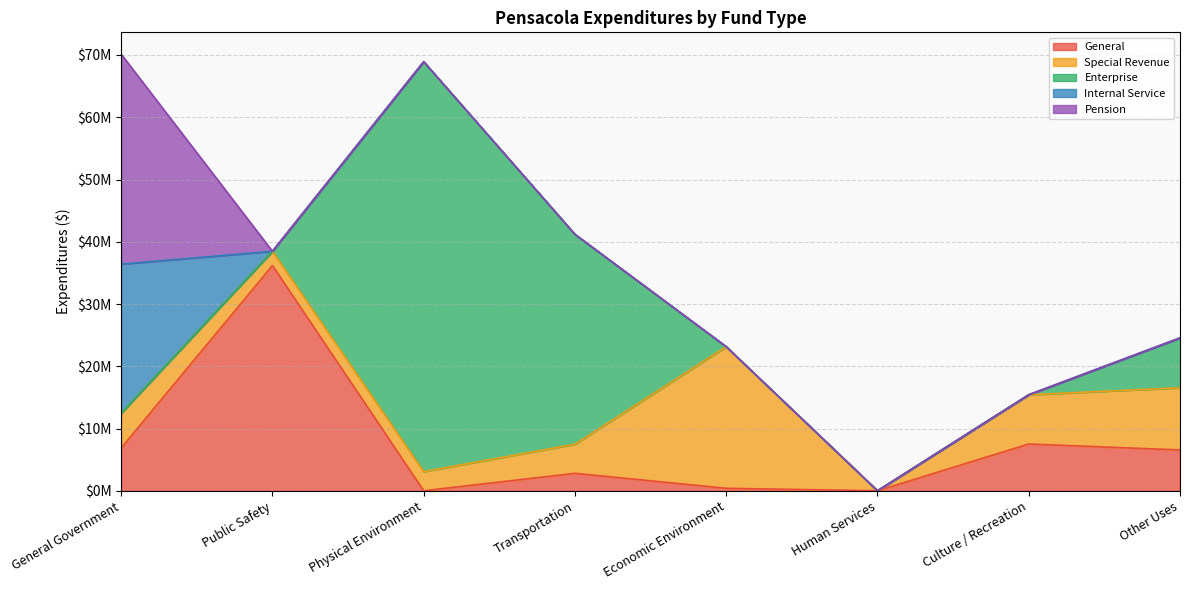

How many categories are shown in the chart?

8